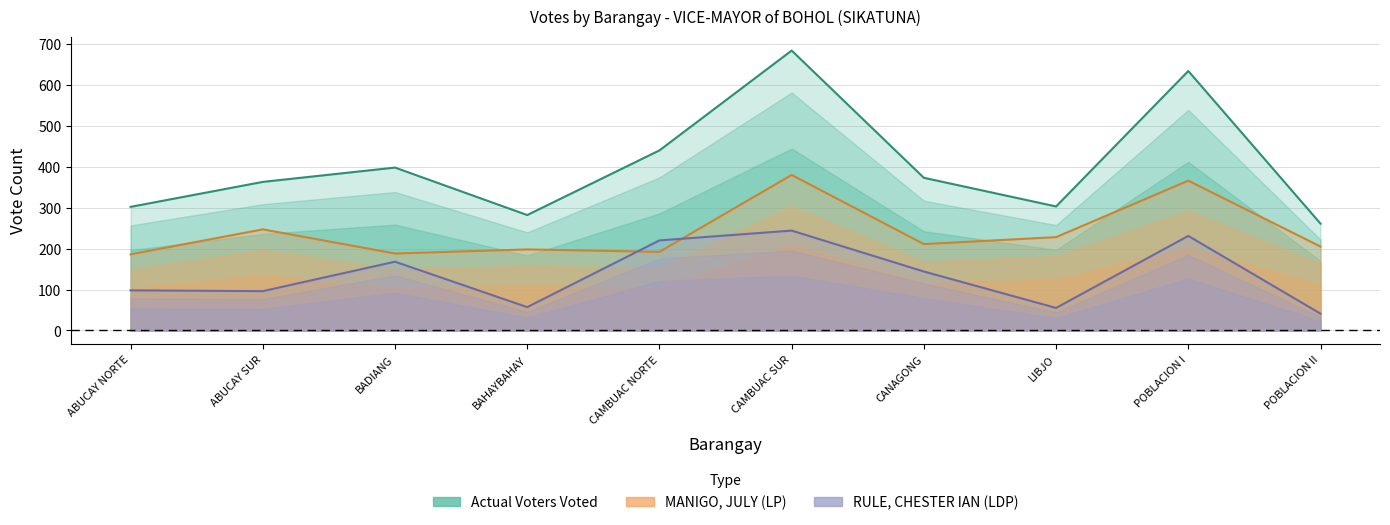

True or false: MANIGO, JULY (LP) and Actual Voters Voted cross at least once.

False